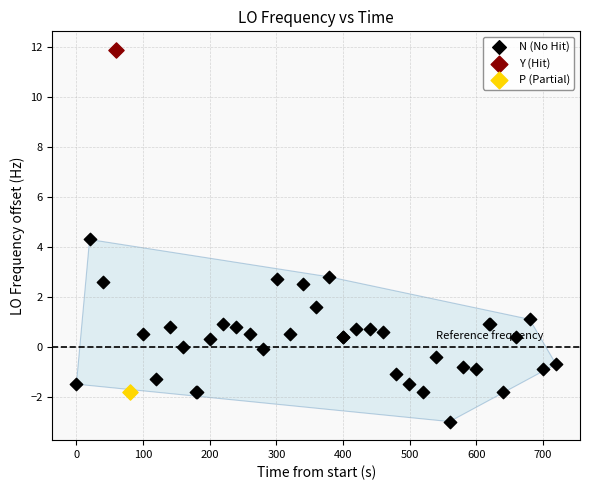

What are all the series names shown in the legend?

N (No Hit), Y (Hit), P (Partial)